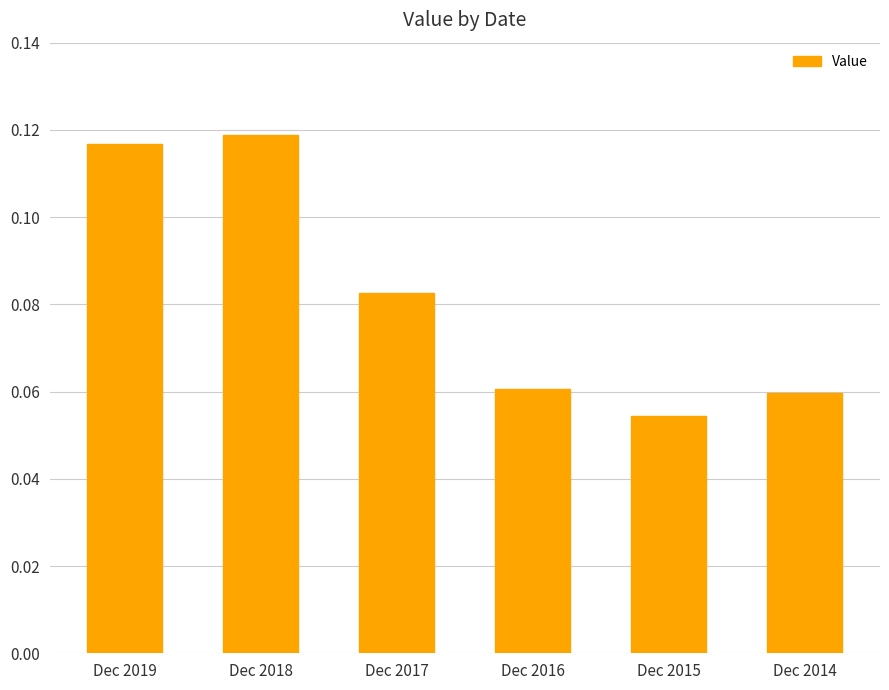

What is the sum of all values?

0.5